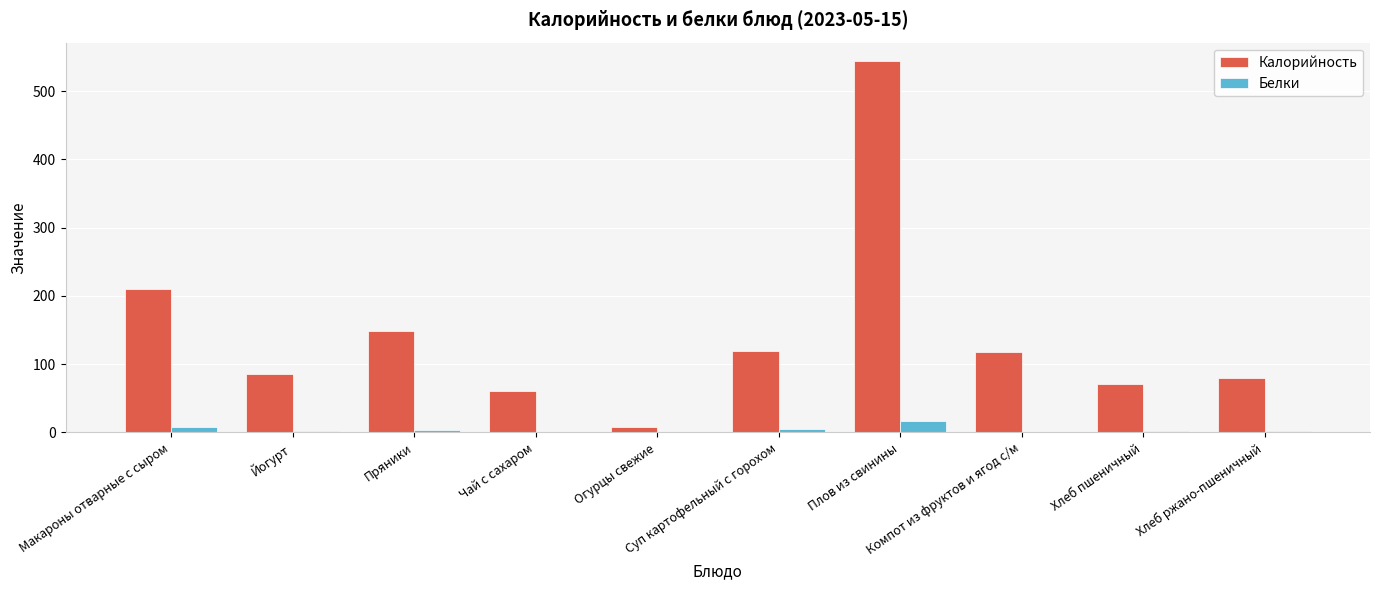

What are all the series names shown in the legend?

Калорийность, Белки